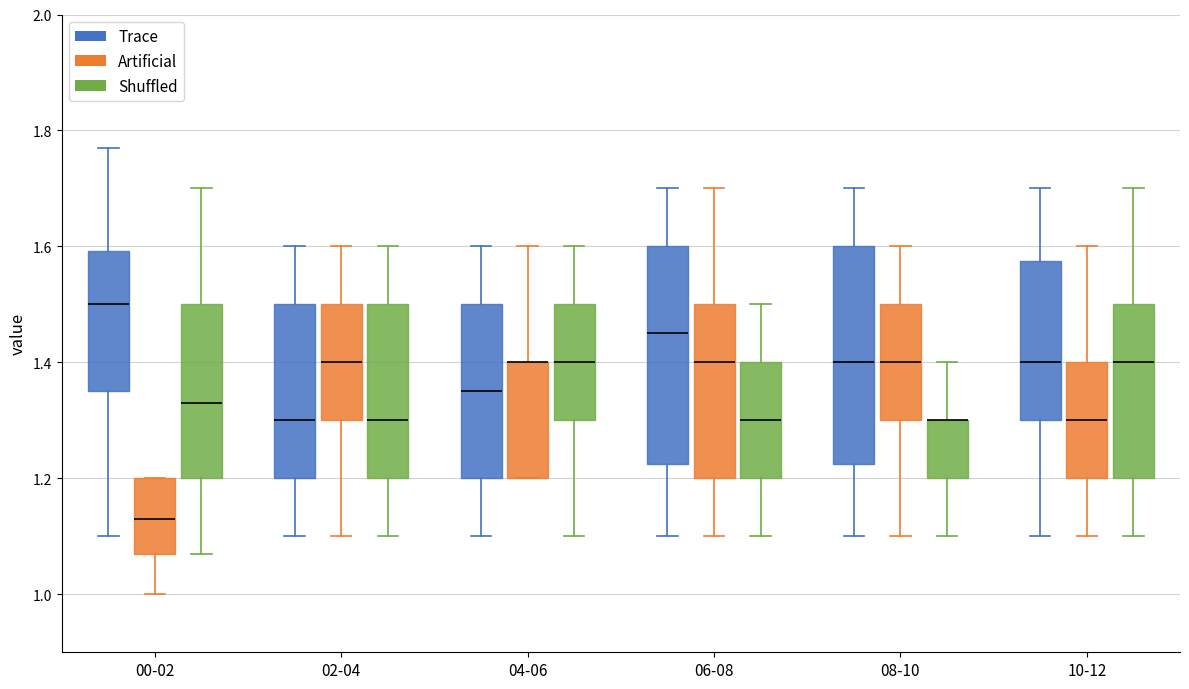

Reading left to right, read every box against the y-axis: the position of its median line, the range the box covers, and the ends of its whiskers. The values are not printed on the chart, so give them approximately, as read against the axis.

00-02 (Trace): median 1.50, box 1.36 to 1.60, whiskers 1.10 to 1.78
00-02 (Artificial): median 1.14, box 1.08 to 1.20, whiskers 1.00 to 1.20
00-02 (Shuffled): median 1.34, box 1.20 to 1.50, whiskers 1.08 to 1.70
02-04 (Trace): median 1.30, box 1.20 to 1.50, whiskers 1.10 to 1.60
02-04 (Artificial): median 1.40, box 1.30 to 1.50, whiskers 1.10 to 1.60
02-04 (Shuffled): median 1.30, box 1.20 to 1.50, whiskers 1.10 to 1.60
04-06 (Trace): median 1.36, box 1.20 to 1.50, whiskers 1.10 to 1.60
04-06 (Artificial): median 1.40 (drawn on the box's upper edge), box 1.20 to 1.40, whiskers 1.20 to 1.60
04-06 (Shuffled): median 1.40, box 1.30 to 1.50, whiskers 1.10 to 1.60
06-08 (Trace): median 1.46, box 1.22 to 1.60, whiskers 1.10 to 1.70
06-08 (Artificial): median 1.40, box 1.20 to 1.50, whiskers 1.10 to 1.70
06-08 (Shuffled): median 1.30, box 1.20 to 1.40, whiskers 1.10 to 1.50
08-10 (Trace): median 1.40, box 1.22 to 1.60, whiskers 1.10 to 1.70
08-10 (Artificial): median 1.40, box 1.30 to 1.50, whiskers 1.10 to 1.60
08-10 (Shuffled): median 1.30 (drawn on the box's upper edge), box 1.20 to 1.30, whiskers 1.10 to 1.40
10-12 (Trace): median 1.40, box 1.30 to 1.58, whiskers 1.10 to 1.70
10-12 (Artificial): median 1.30, box 1.20 to 1.40, whiskers 1.10 to 1.60
10-12 (Shuffled): median 1.40, box 1.20 to 1.50, whiskers 1.10 to 1.70